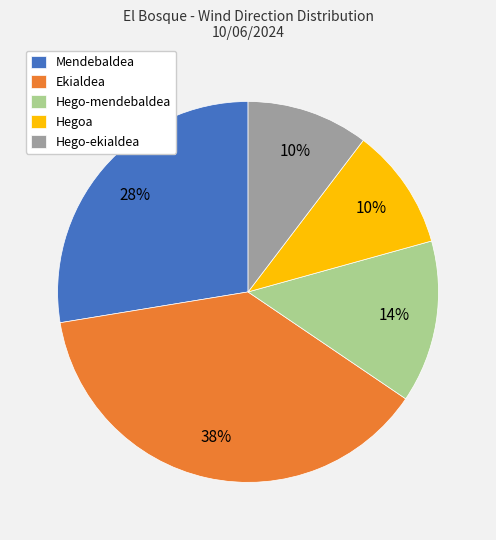

Count the number of slices in the pie.

5